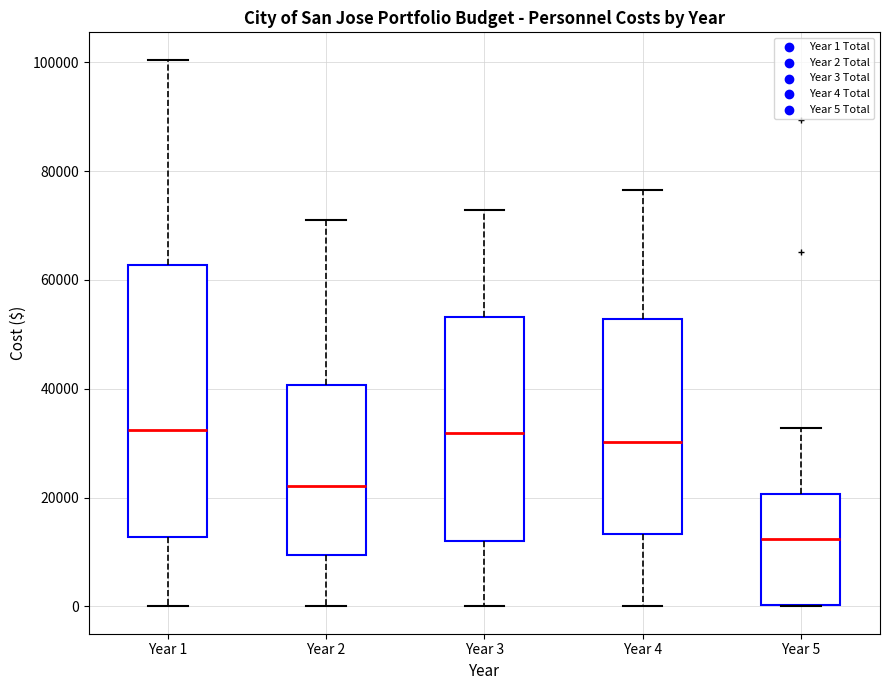

Where does the upper whisker of the box for Year 4 end on the y-axis? The values are not printed on the chart, so give them approximately, as read against the axis.

76000